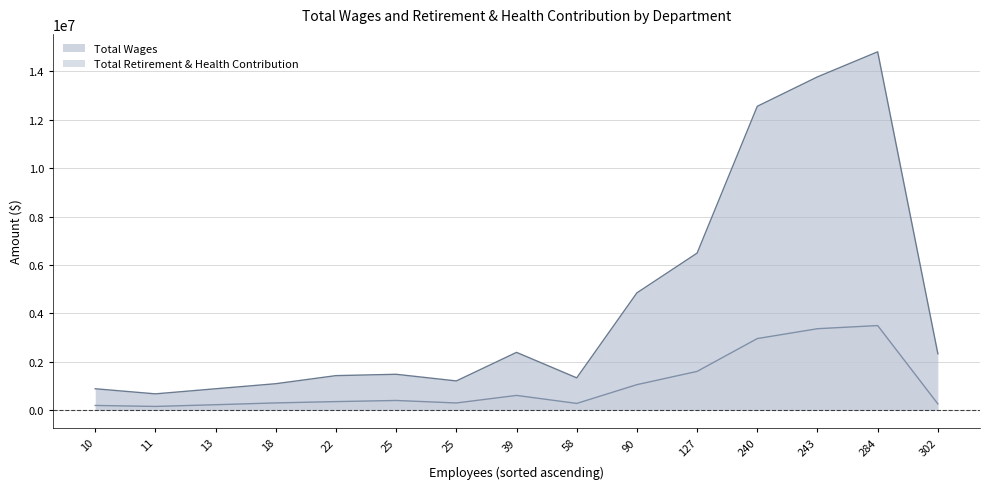

How many lines are shown in the chart?

2